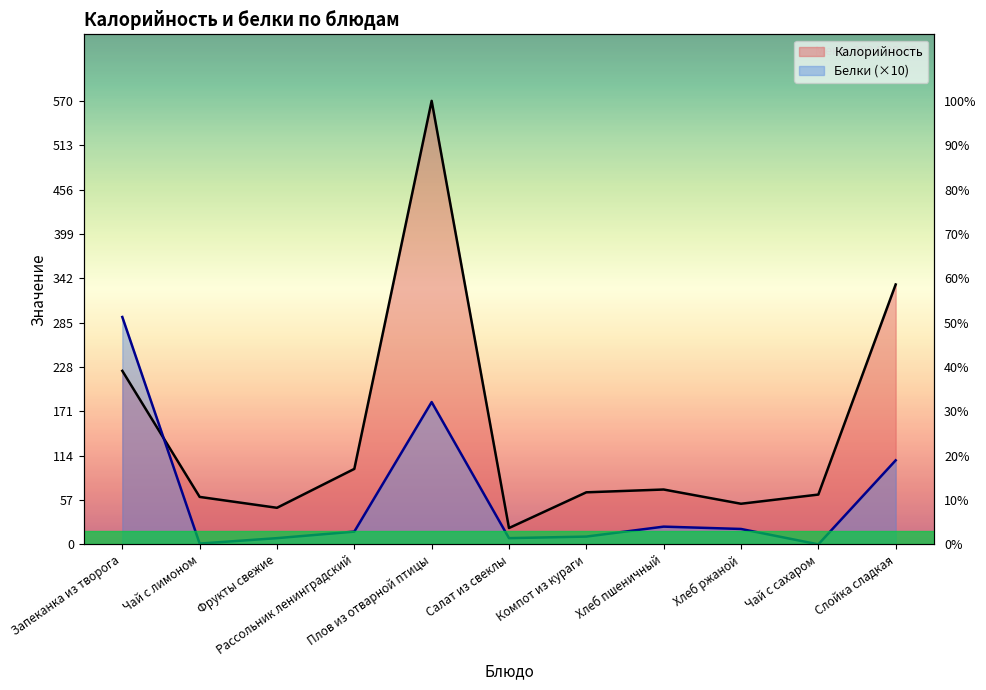

How many distinct data groups are displayed?

2